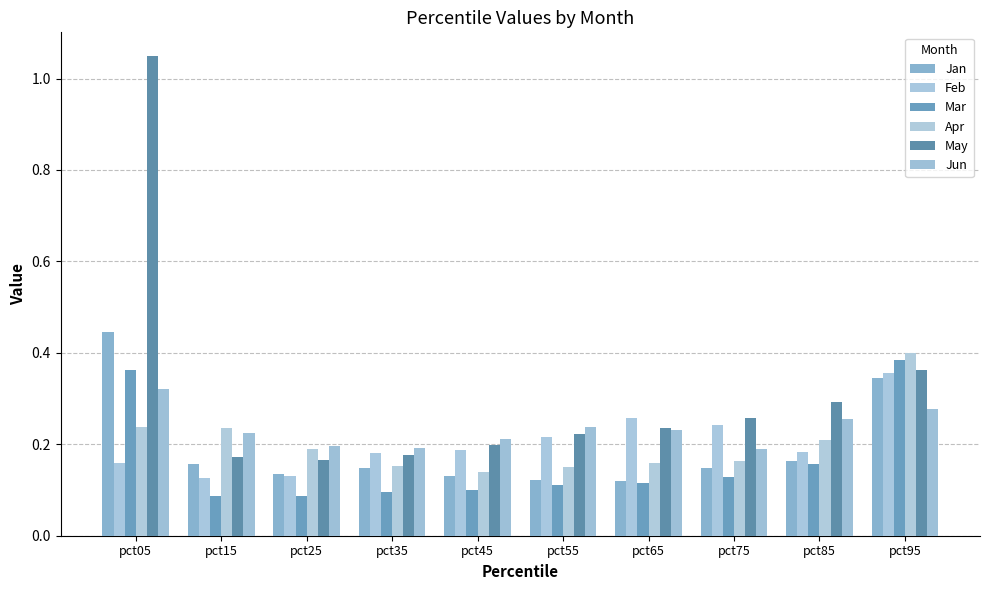

How many distinct data groups are displayed?

6